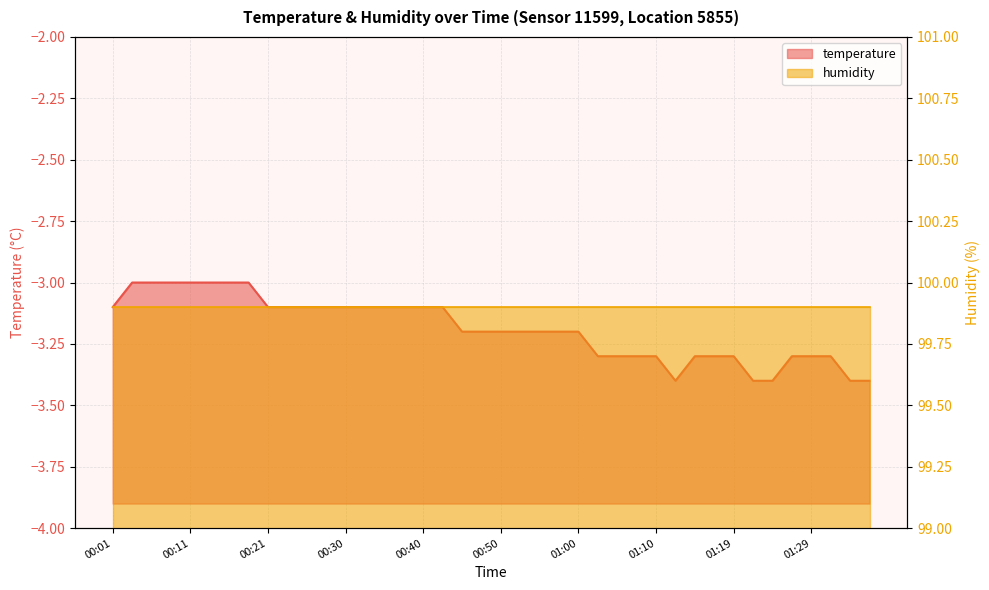

List the labels in order of value, largest first.

00:03, 00:06, 00:08, 00:11, 00:13, 00:16, 00:18, 00:01, 00:21, 00:23, 00:25, 00:28, 00:30, 00:33, 00:35, 00:38, 00:40, 00:43, 00:45, 00:48, 00:50, 00:52, 00:55, 00:57, 01:00, 01:02, 01:05, 01:07, 01:10, 01:15, 01:17, 01:19, 01:27, 01:29, 01:32, 01:12, 01:22, 01:24, 01:34, 01:37